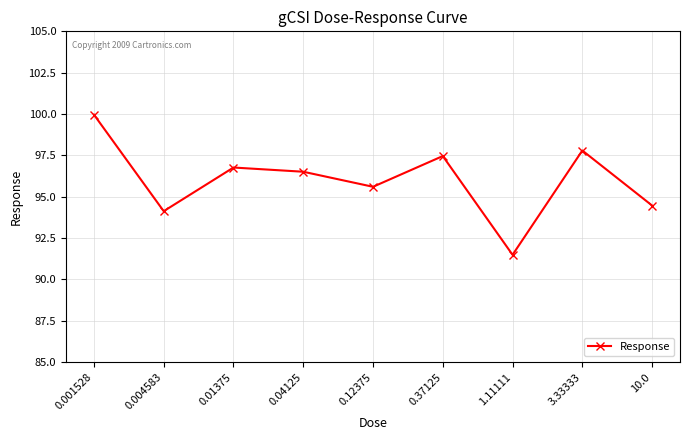

What position from the left is 0.01375?

3